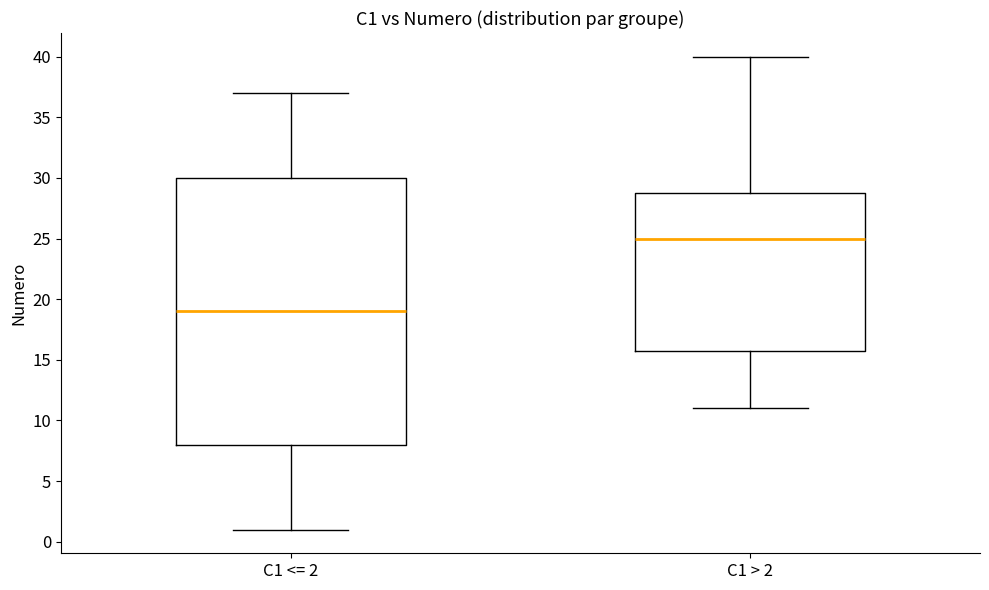

Reading left to right, read every box against the y-axis: the position of its median line, the range the box covers, and the ends of its whiskers. The values are not printed on the chart, so give them approximately, as read against the axis.

C1 <= 2: median 19, box 8 to 30, whiskers 1 to 37
C1 > 2: median 25, box 16 to 29, whiskers 11 to 40